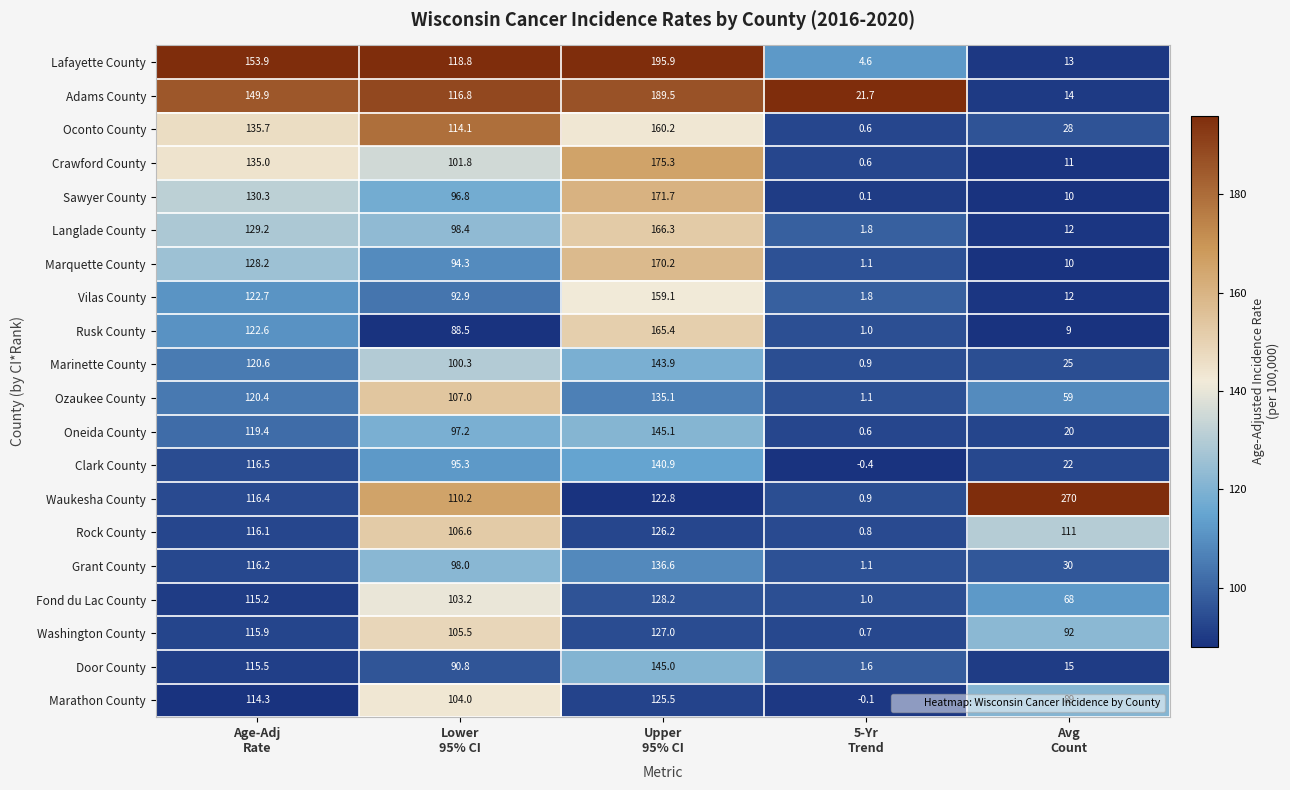

How many distinct data groups are displayed?

20